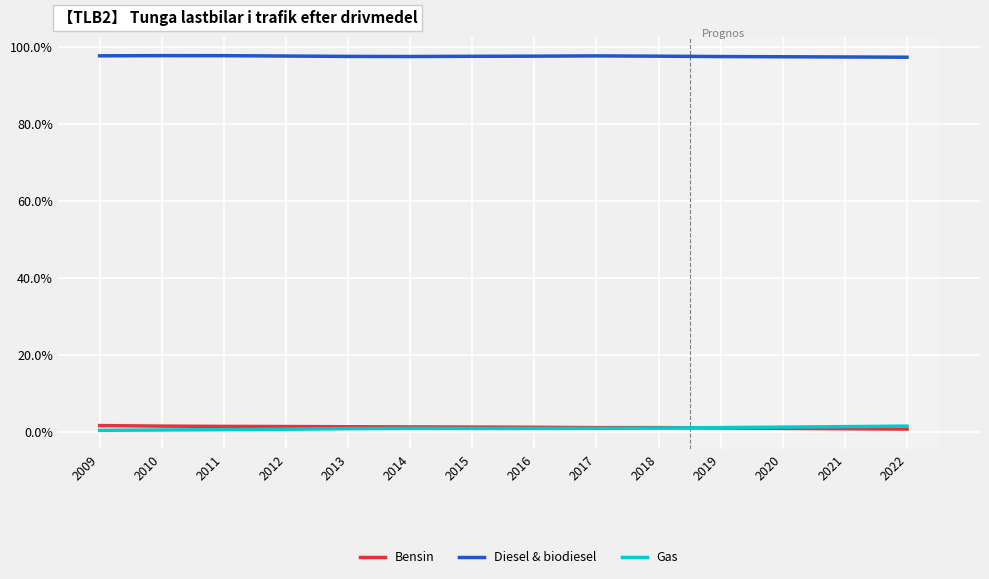

At which label does Bensin first exceed 1?

2009